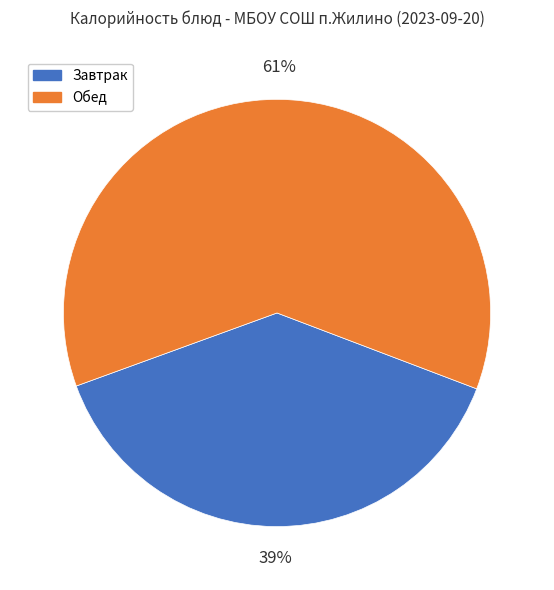

To the nearest percent, what is the average slice percentage?

50%